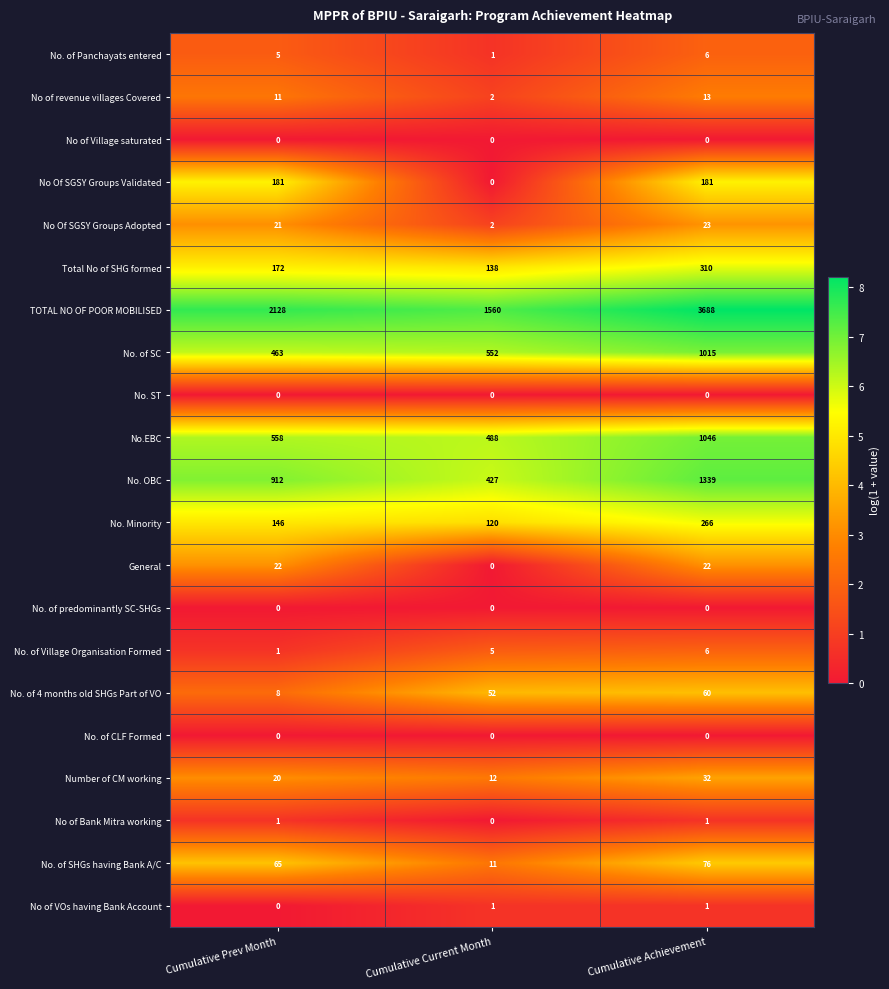

Which series has the largest range (max minus min)?

TOTAL NO OF POOR MOBILISED